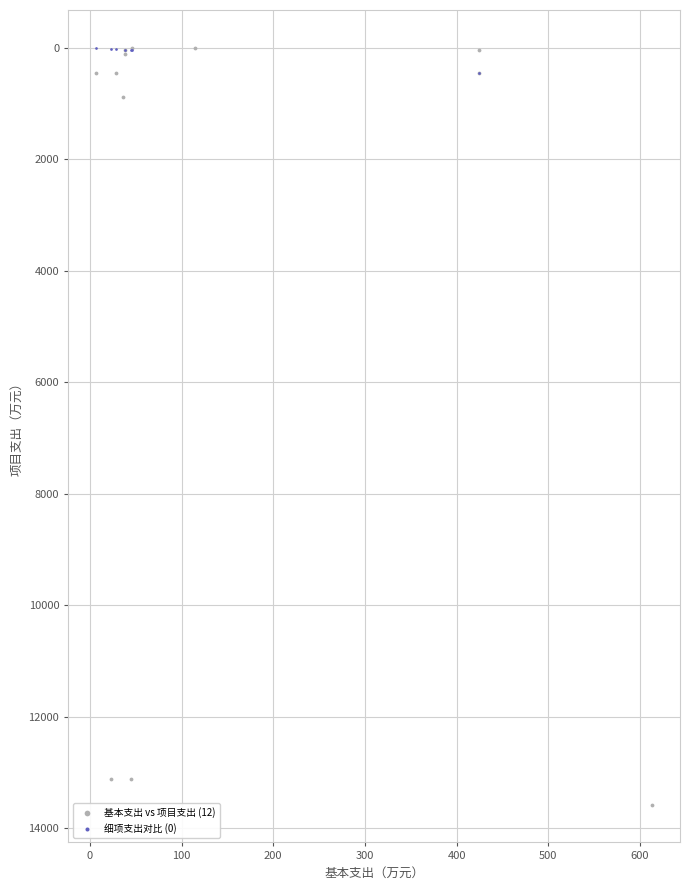

Which series contains the highest Y value?

基本支出 vs 项目支出 (12)